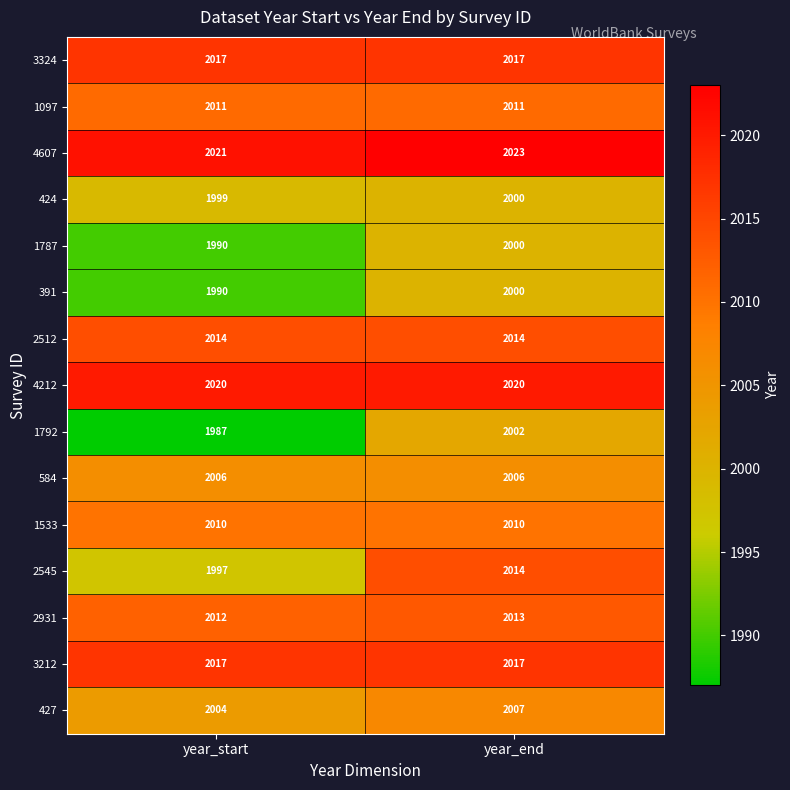

The 2512 series shows 595 at year_end. True or false?

False